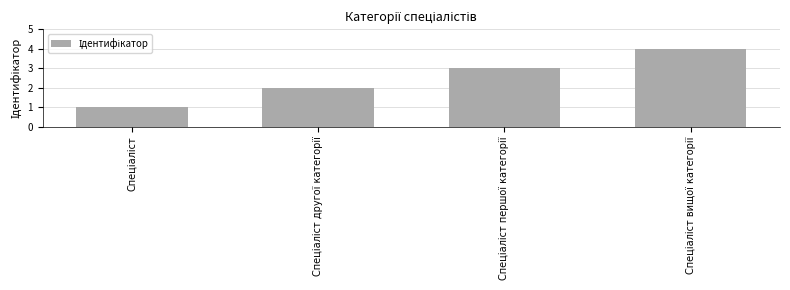

What is the difference between the maximum and minimum values?

3